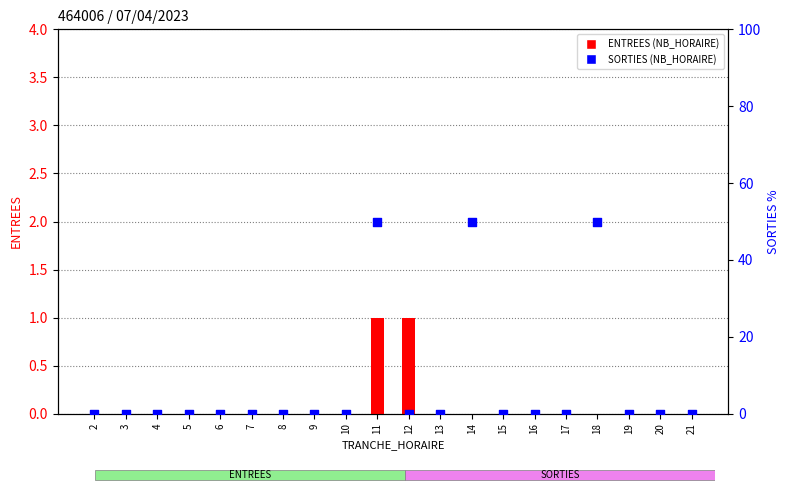

What are all the series names shown in the legend?

ENTREES (NB_HORAIRE), SORTIES (NB_HORAIRE)